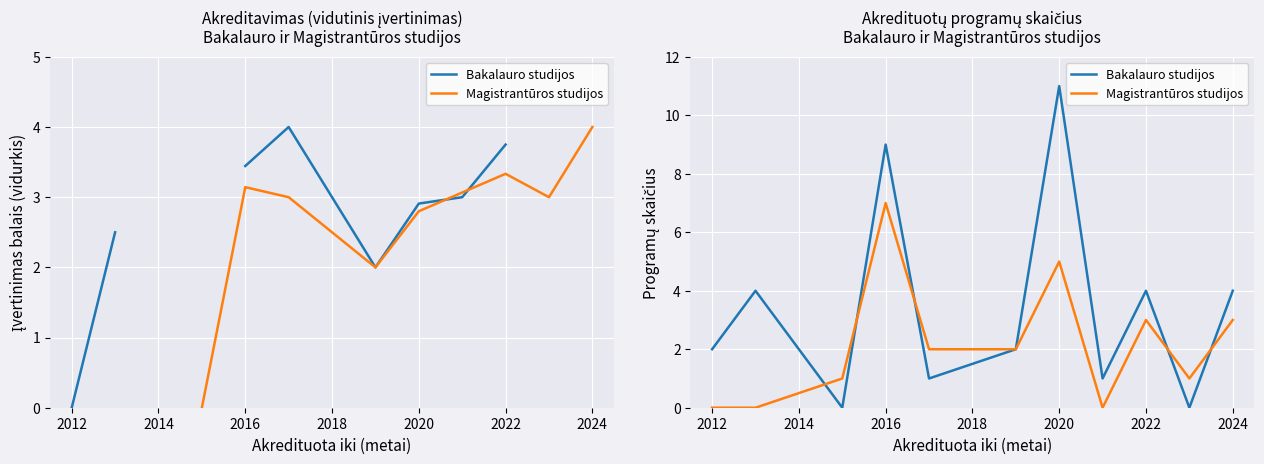

At which category is the sum across all series the highest?

2016